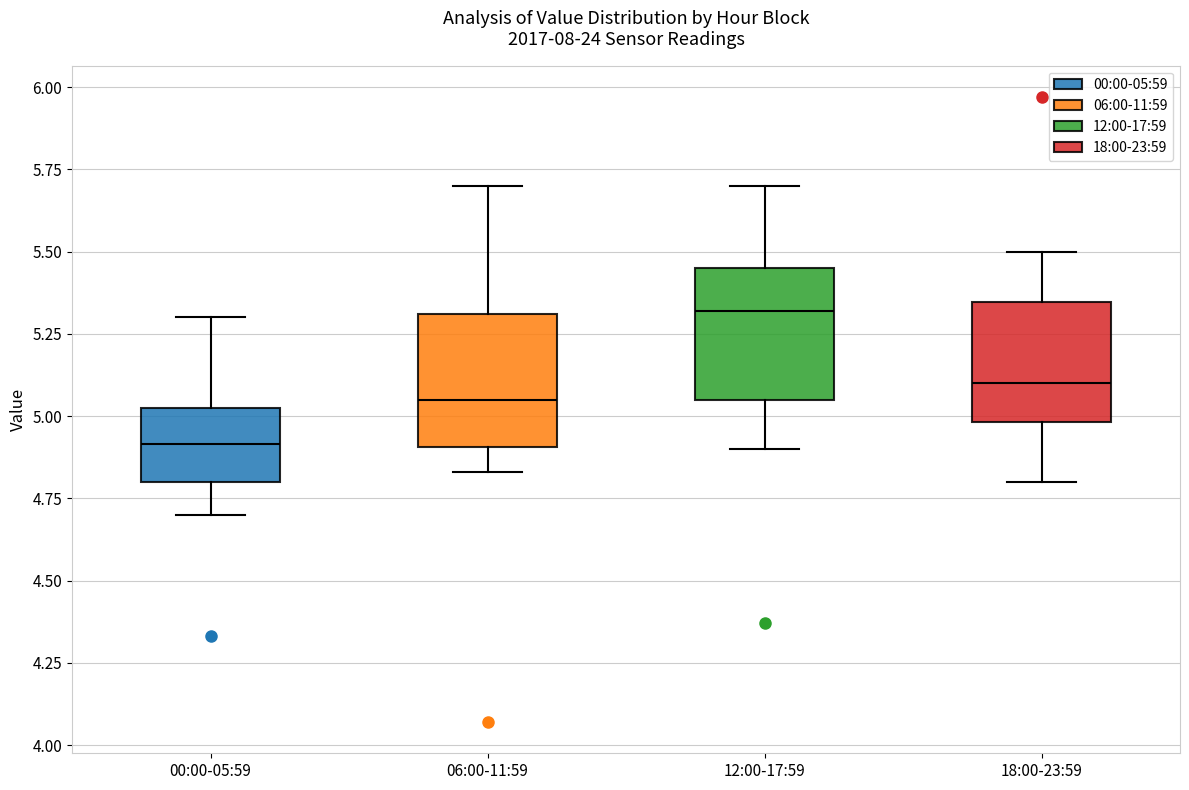

Where is the lower edge of the box for 12:00-17:59 on the y-axis? The values are not printed on the chart, so give them approximately, as read against the axis.

5.05